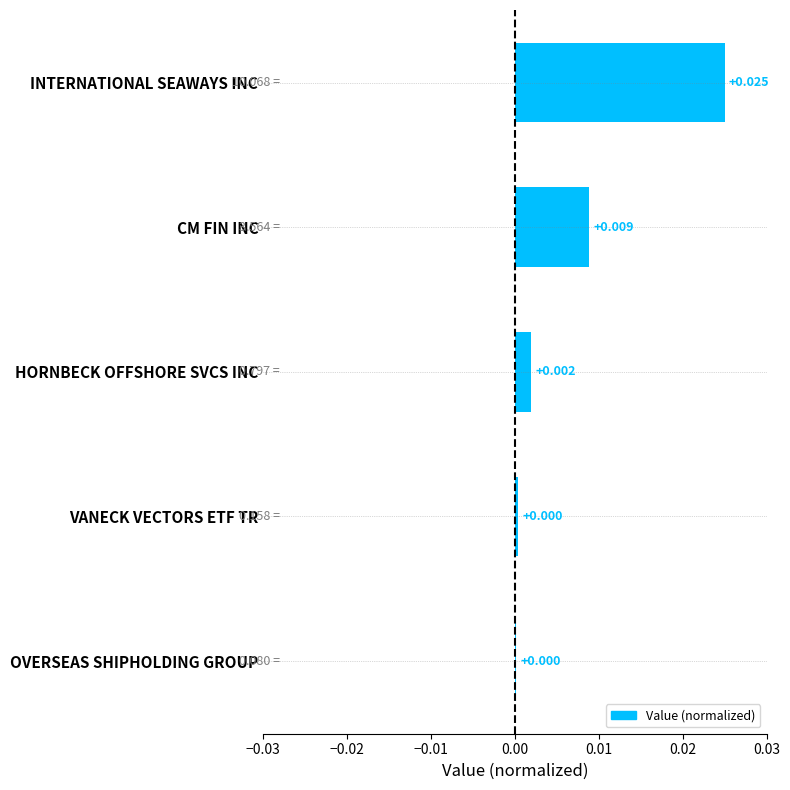

Which category has the highest value across all series?

INTERNATIONAL SEAWAYS INC